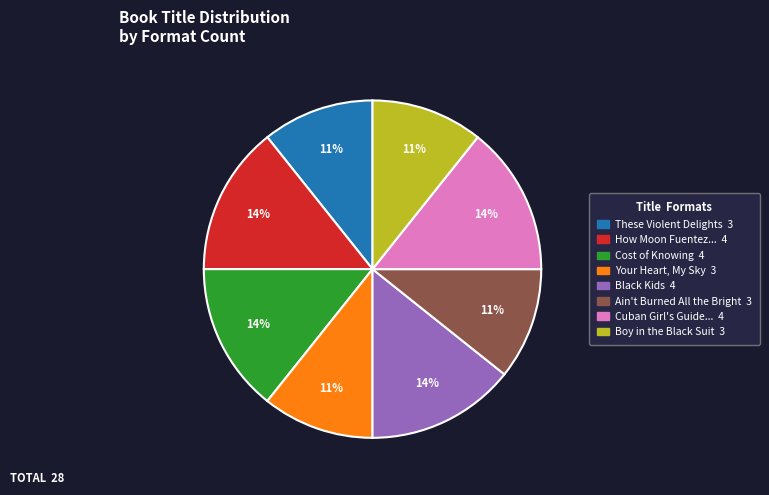

How many segments does this pie chart have?

8